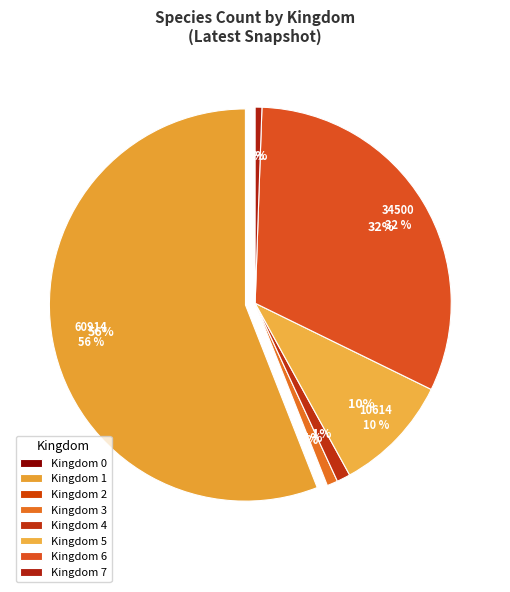

Is it true that 6 is 25% of the pie?

False